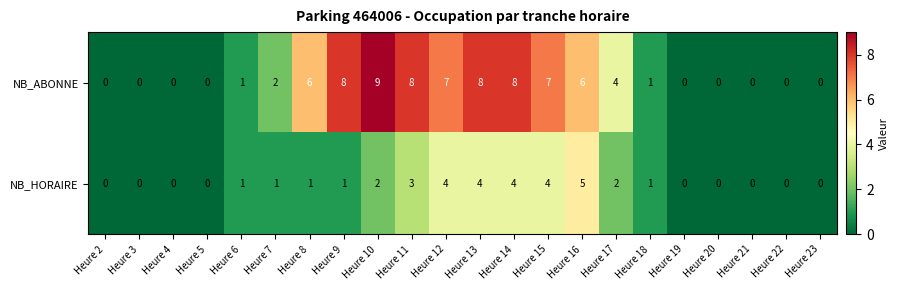

Between Heure 3 and Heure 9, which series saw the biggest shift?

NB_ABONNE